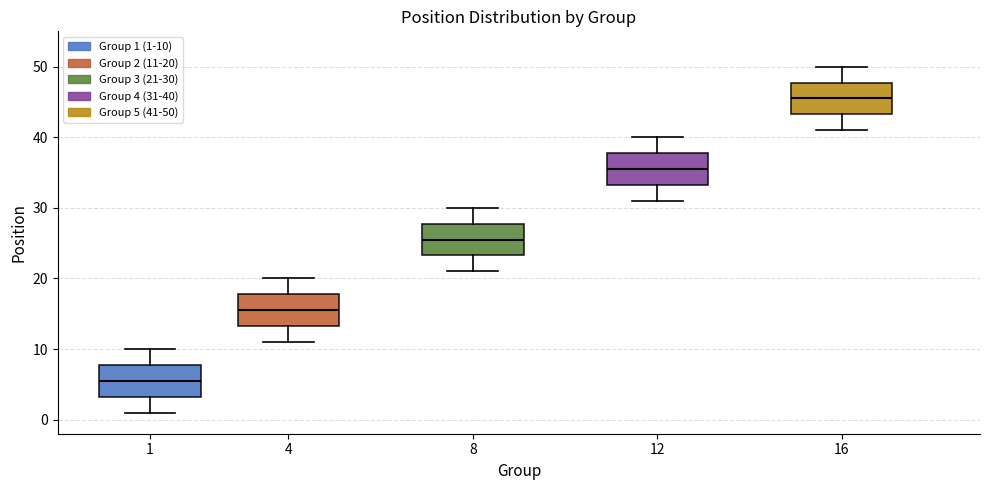

Reading left to right, read every box against the y-axis: the position of its median line, the range the box covers, and the ends of its whiskers. The values are not printed on the chart, so give them approximately, as read against the axis.

1: median 6, box 3 to 8, whiskers 1 to 10
4: median 16, box 13 to 18, whiskers 11 to 20
8: median 26, box 23 to 28, whiskers 21 to 30
12: median 36, box 33 to 38, whiskers 31 to 40
16: median 46, box 43 to 48, whiskers 41 to 50